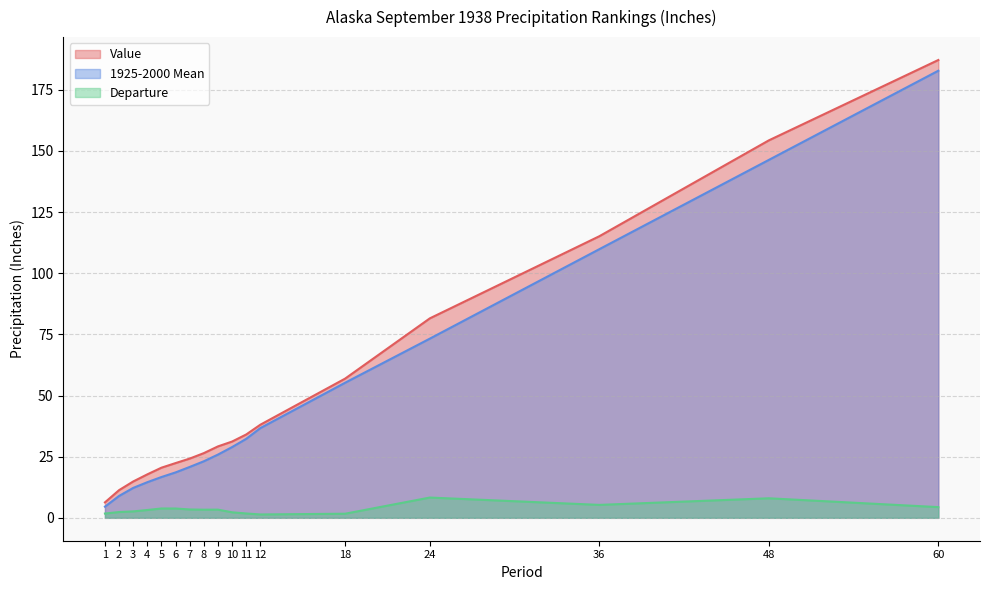

Reading left to right, what are all the values shown in this chart?

Value: 6.3	11.3	14.9	17.8	20.5	22.4	24.2	26.4	29.2	31.2	34.1	38.1	56.9	81.5	115.1	154.3	187.2
1925-2000 Mean: 4.6	8.9	12.2	14.6	16.7	18.6	20.8	23.1	25.9	28.9	32.3	36.7	55.2	73.2	109.8	146.3	182.8
Departure: 1.8	2.4	2.6	3.2	3.8	3.8	3.4	3.3	3.4	2.3	1.8	1.4	1.7	8.3	5.3	8.0	4.4